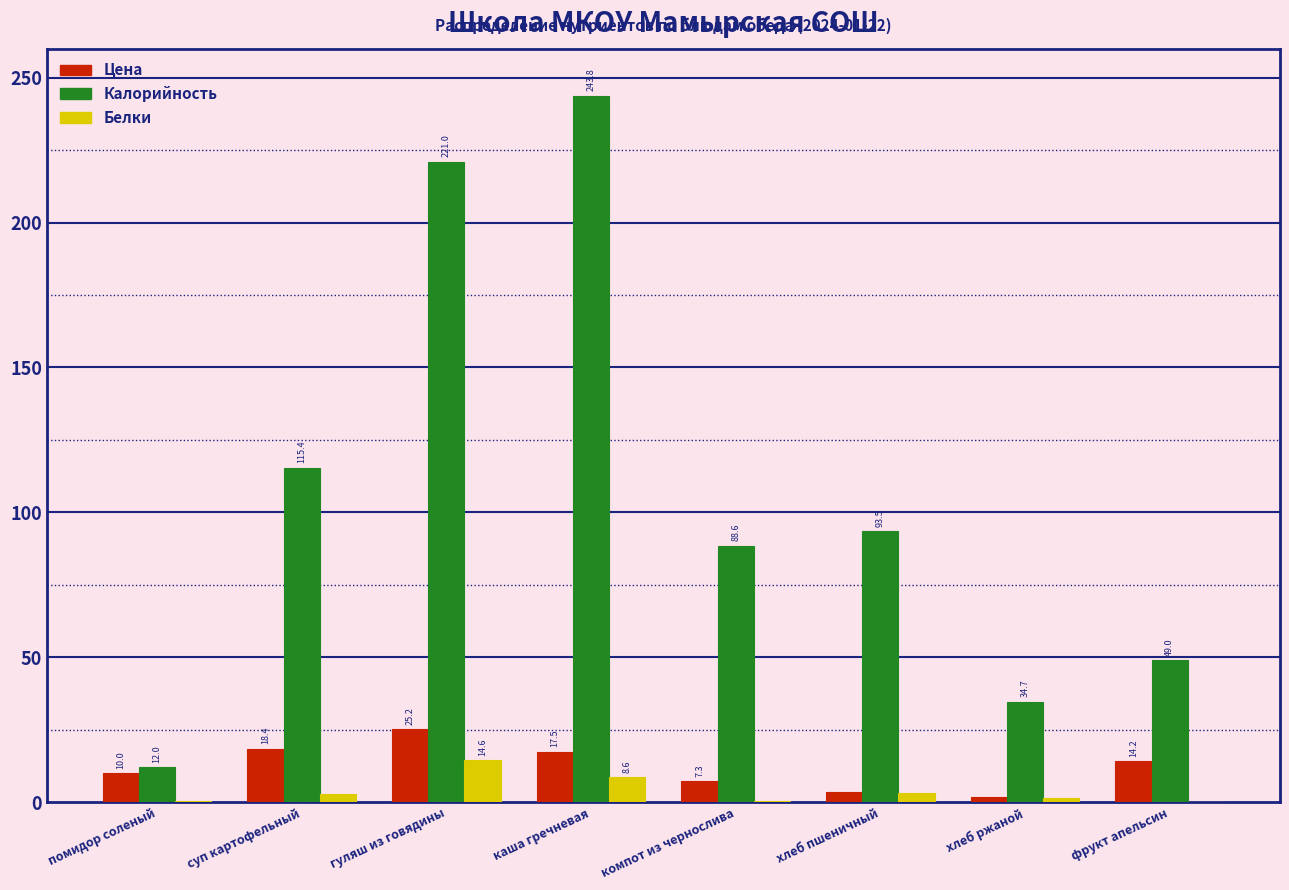

What is the sum of the Калорийность values at компот из чернослива and гуляш из говядины?

309.6